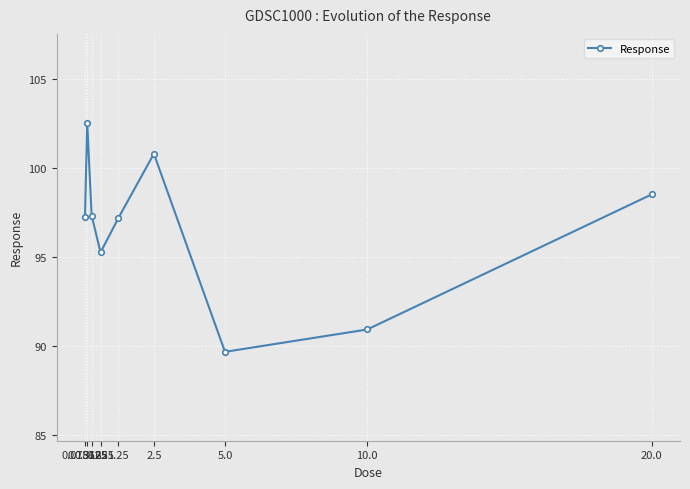

What is the label of the 2nd point from the right?

10.0